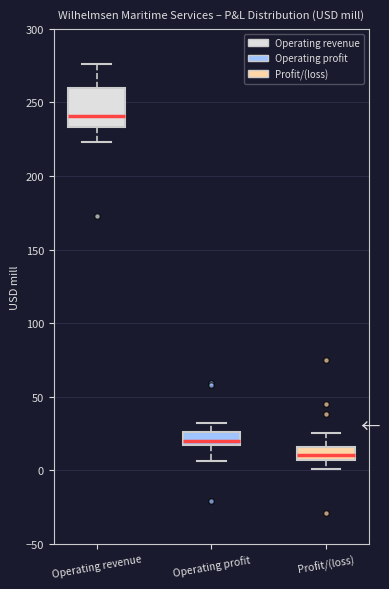

Which box is the tallest, from its lower edge to its upper edge?

Operating revenue